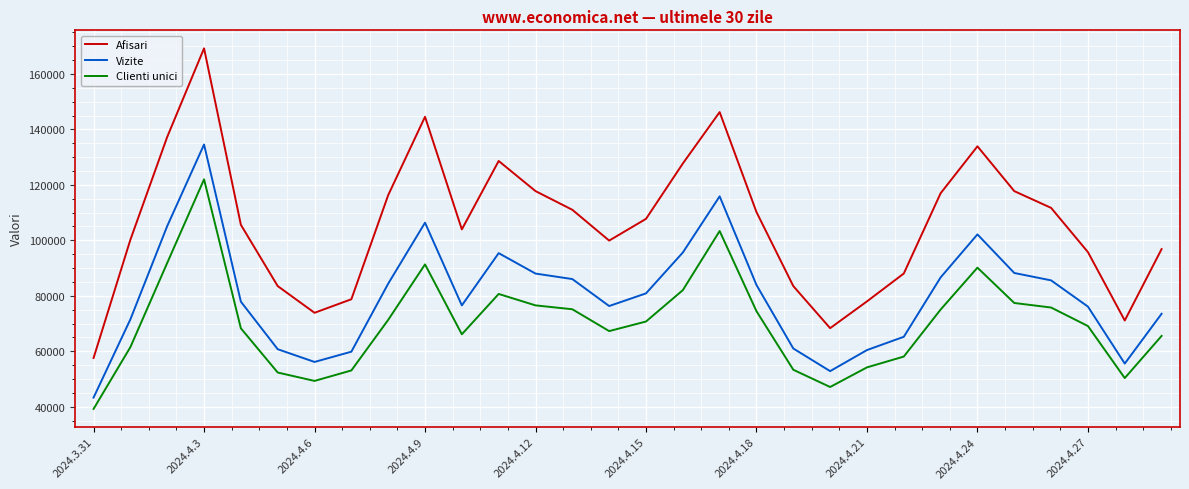

Does the chart have visible grid lines?

Yes